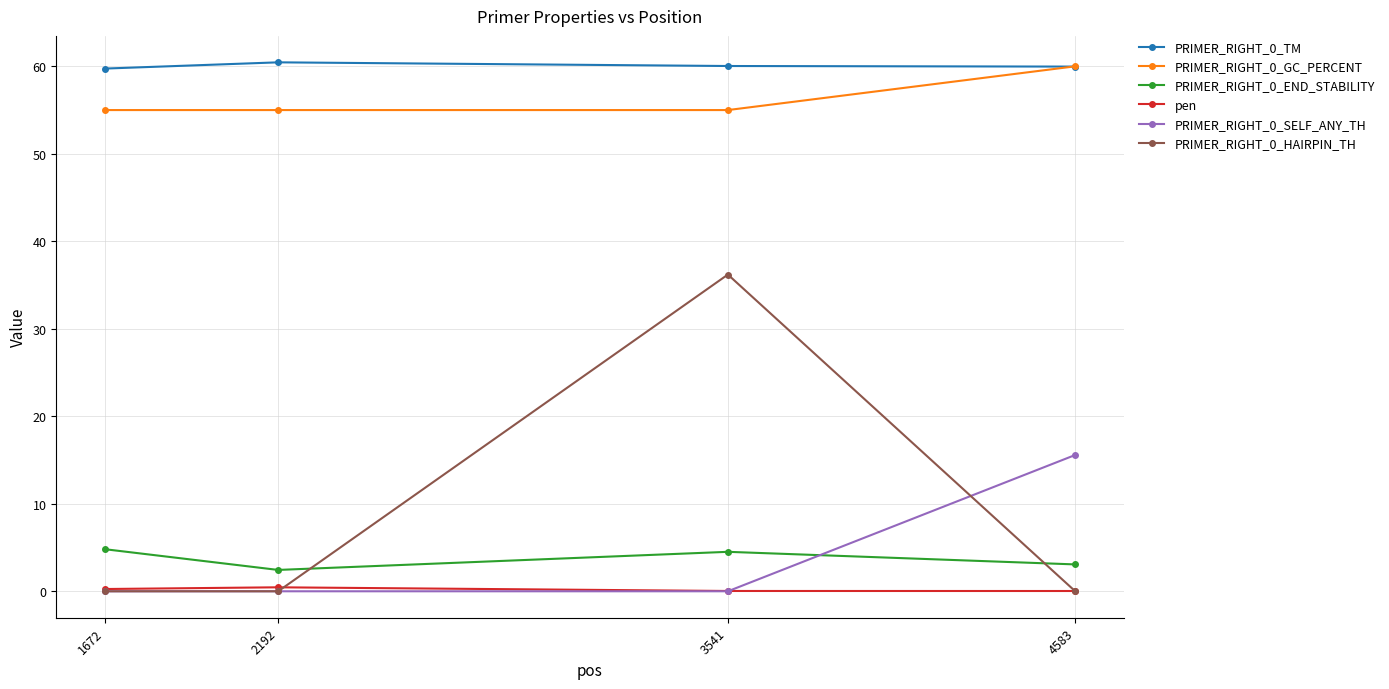

True or false: pen has more than 1 interior local peaks.

False